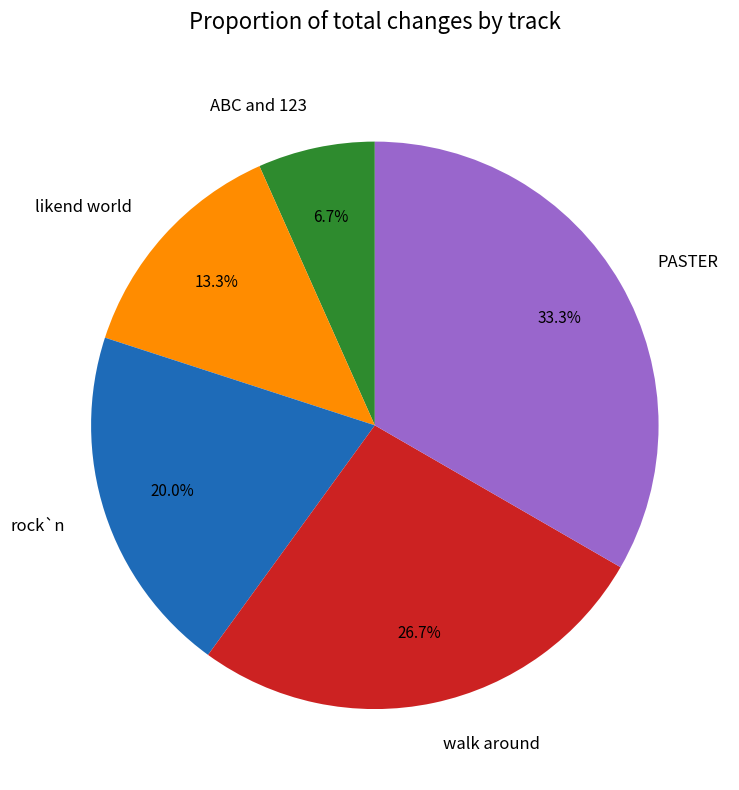

How many slices are in this pie chart?

5